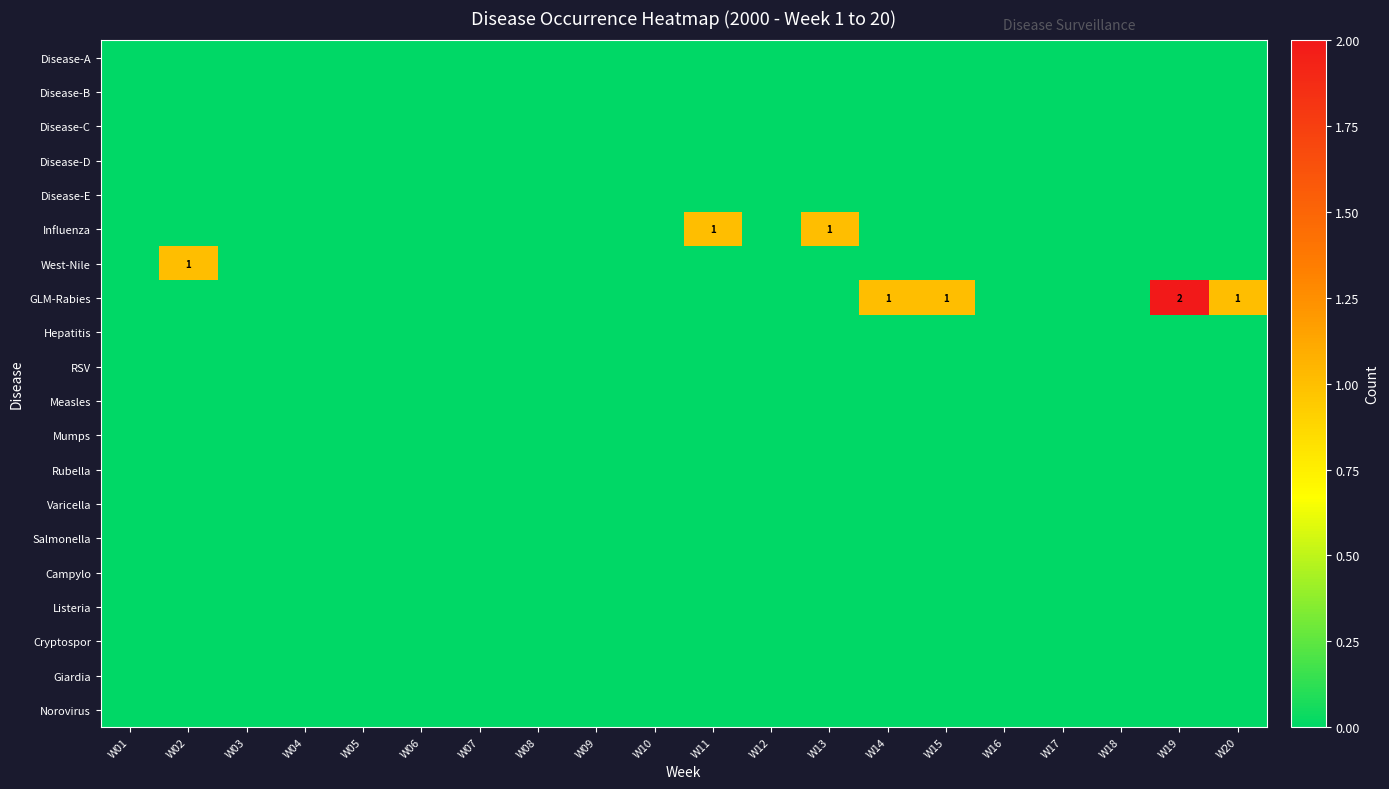

What is the difference between the maximum and second lowest values in the GLM-Rabies series?

2